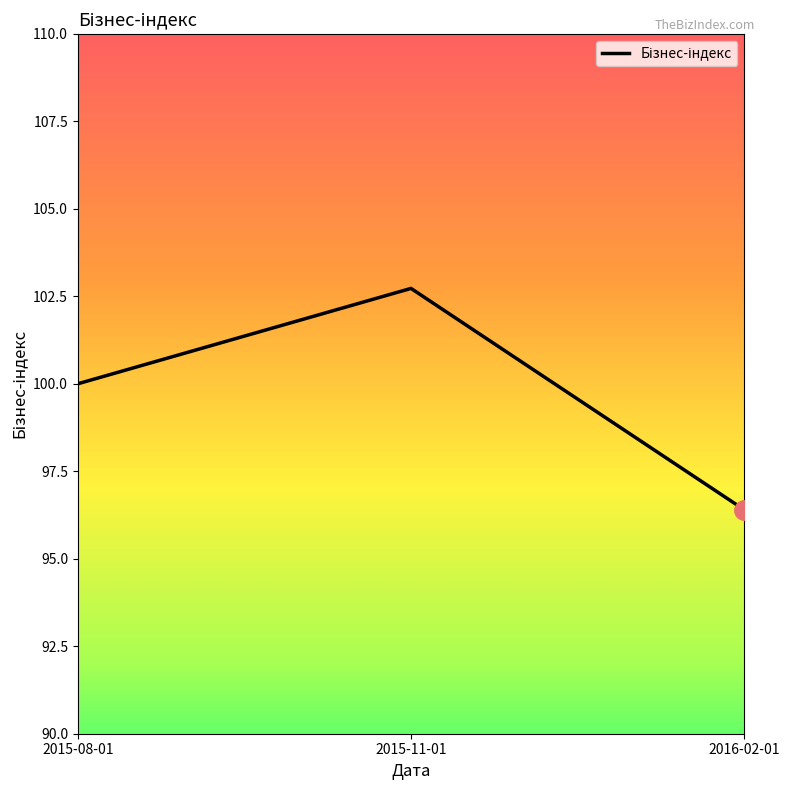

What position from the right is 2015-11-01?

2